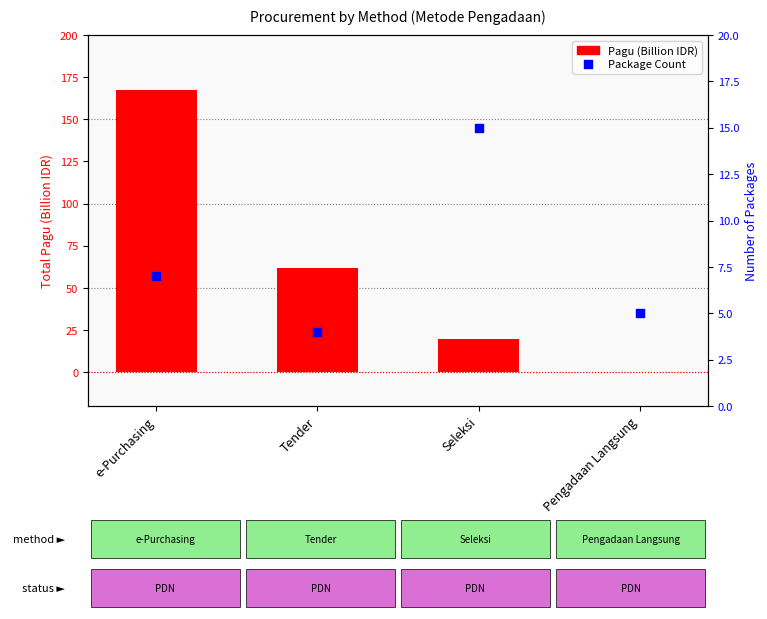

Is the value of Package Count at Seleksi greater than the value of Pagu (Billion IDR) at Seleksi?

No